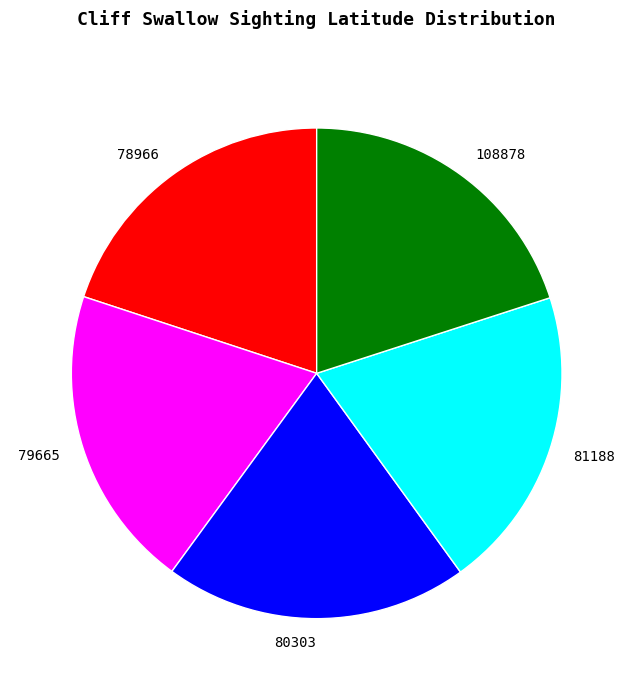

Is it true that 78966 is 20% of the pie?

True